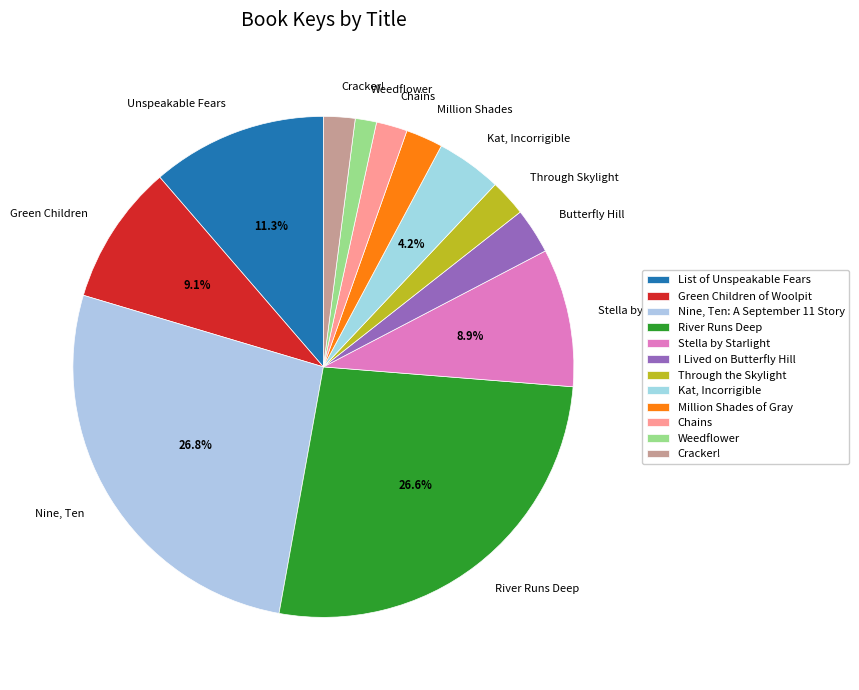

What is the ratio of the value at River Runs Deep to the value at Kat, Incorrigible?

6.3